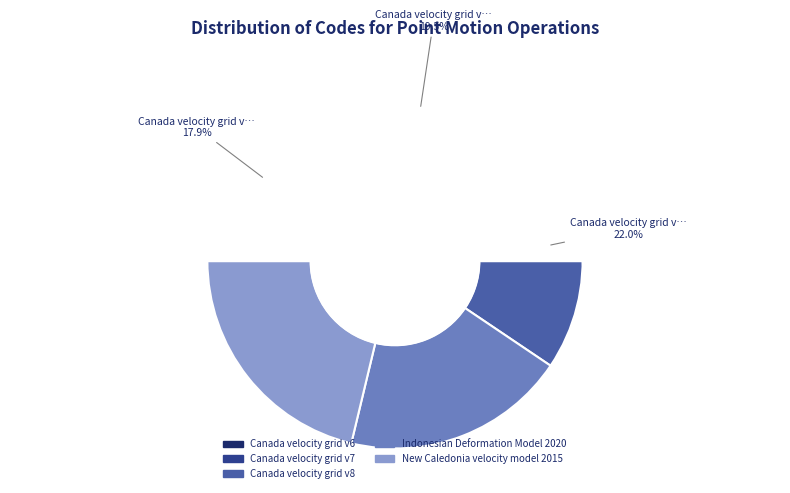

What is the change in value from Canada velocity grid v7 to New Caledonia velocity model 2015?

+840